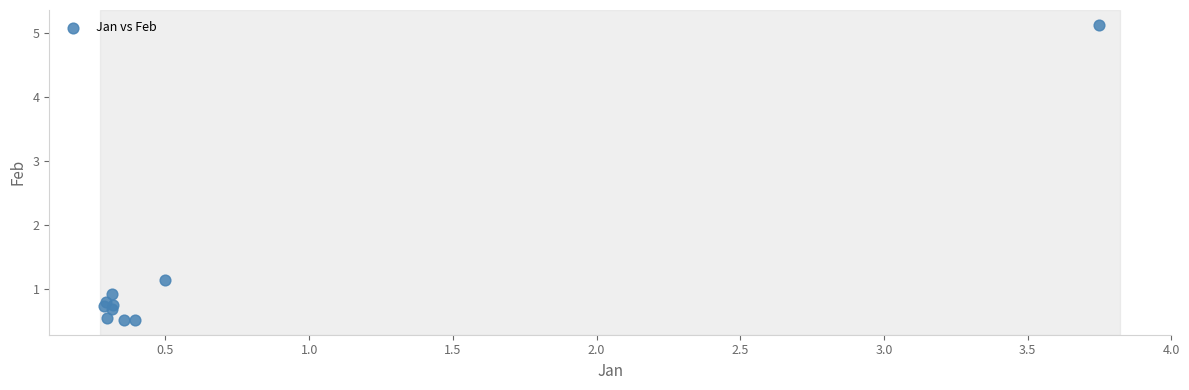

What Y value in the scatter plot is closest to 2?

1.1